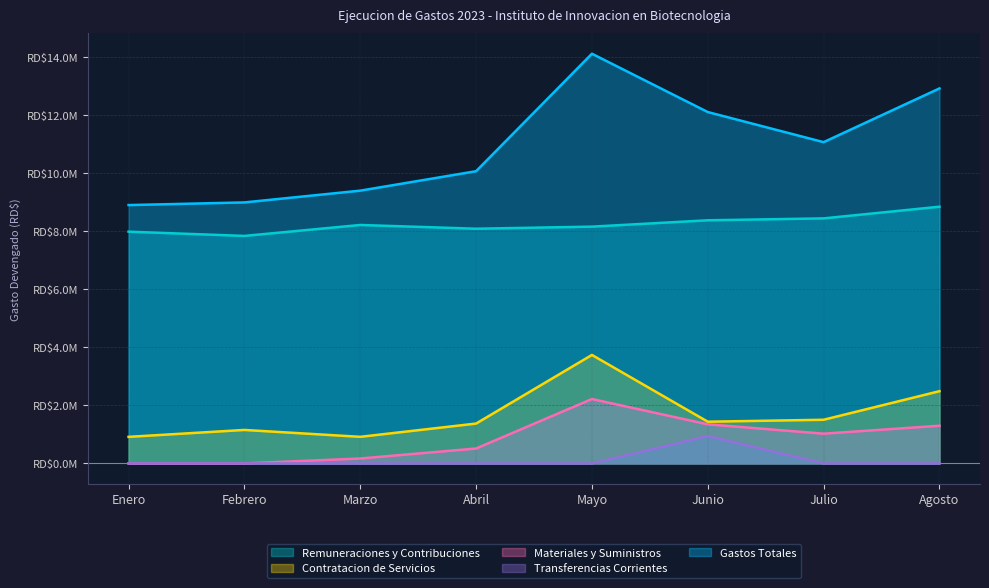

True or false: Transferencias Corrientes and Gastos Totales intersect in this chart.

False